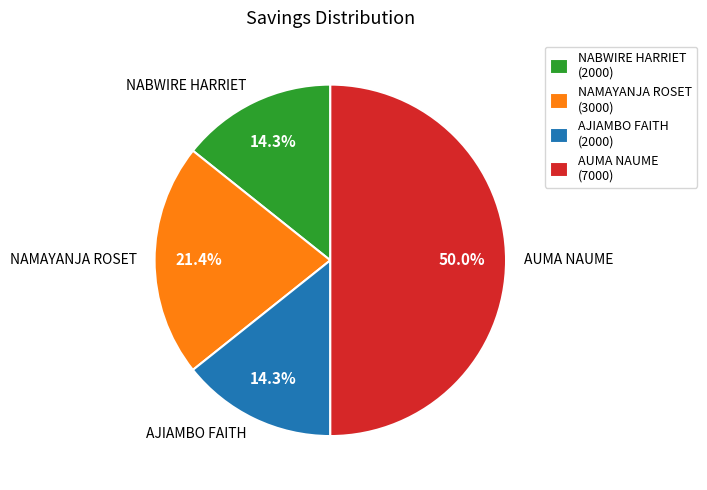

True or false: AJIAMBO FAITH accounts for 14% of the total.

True